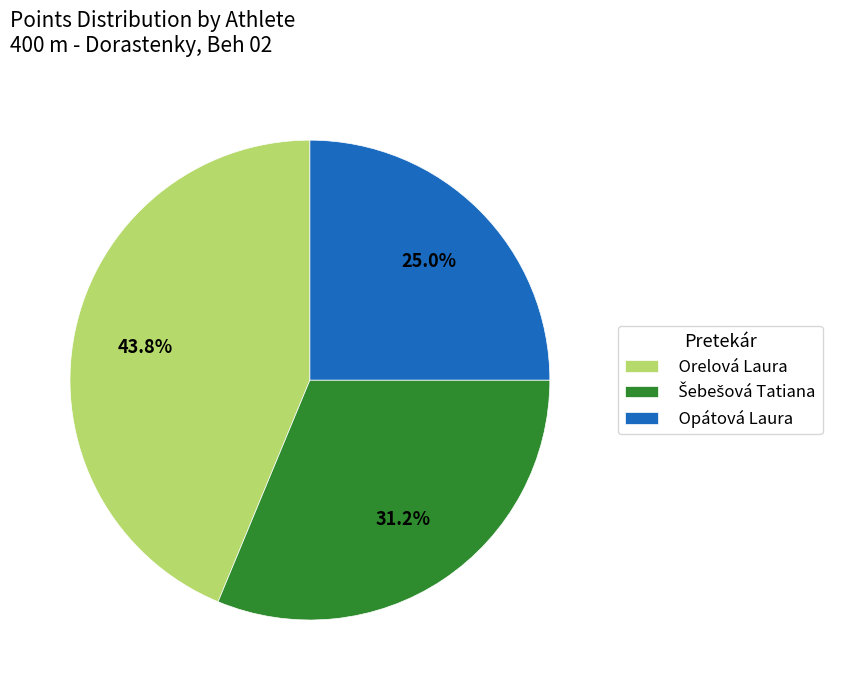

Is the sum of Opátová Laura and Orelová Laura greater than half?

Yes